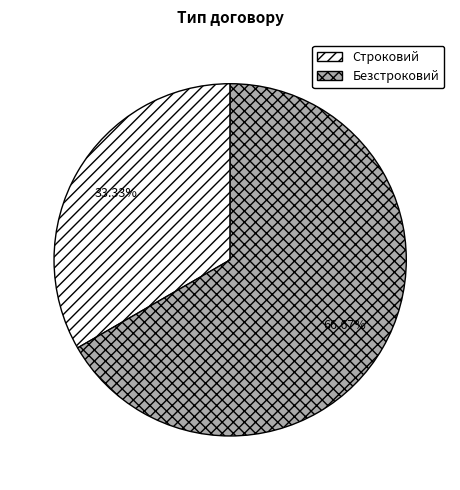

What percentage is the Строковий slice, to the nearest percent?

33%